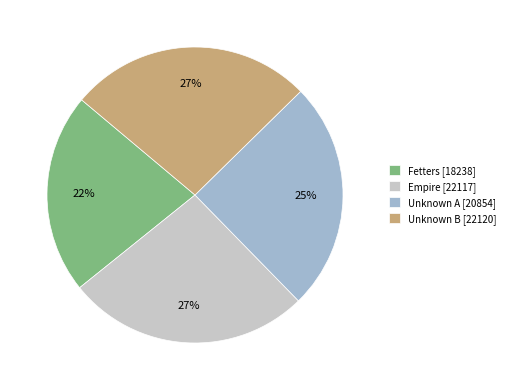

To the nearest percent, what is the average slice percentage?

25%